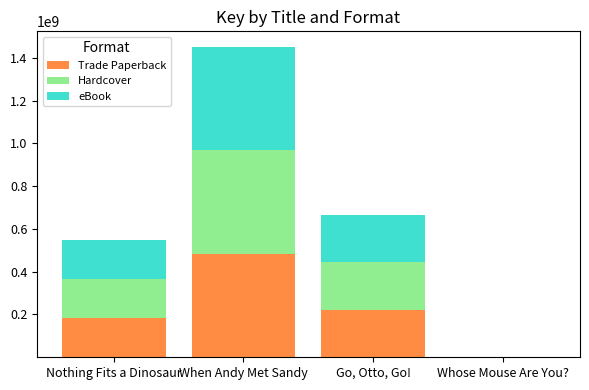

Where is Trade Paperback nearest to the value 241860024?

Go, Otto, Go!